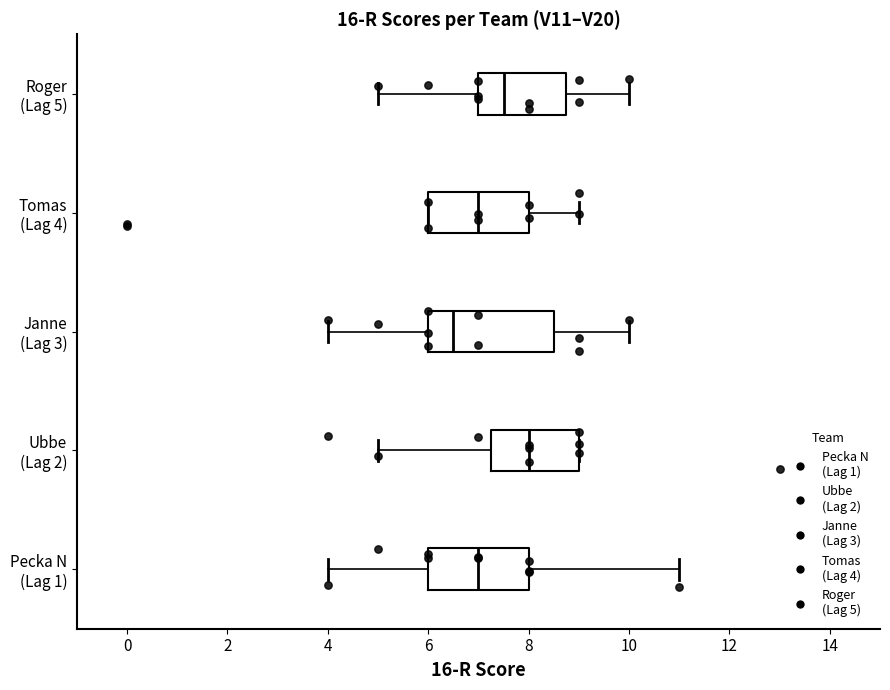

Reading bottom to top, read every box against the x-axis: the position of its median line, the range the box covers, and the ends of its whiskers. The values are not printed on the chart, so give them approximately, as read against the axis.

Pecka N (Lag 1): median 7.0, box 6.0 to 8.0, whiskers 4.0 to 11.0
Ubbe (Lag 2): median 8.0, box 7.2 to 9.0, whiskers 5.0 to 9.0
Janne (Lag 3): median 6.6, box 6.0 to 8.6, whiskers 4.0 to 10.0
Tomas (Lag 4): median 7.0, box 6.0 to 8.0, whiskers 6.0 to 9.0
Roger (Lag 5): median 7.6, box 7.0 to 8.8, whiskers 5.0 to 10.0